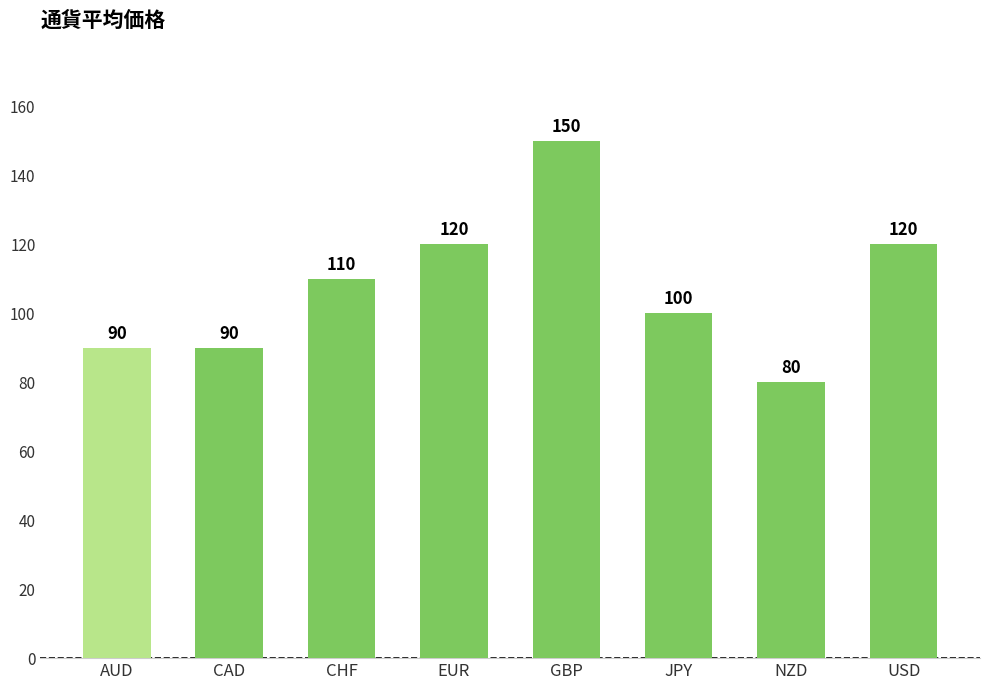

At which category does the chart reach its minimum across all series?

NZD